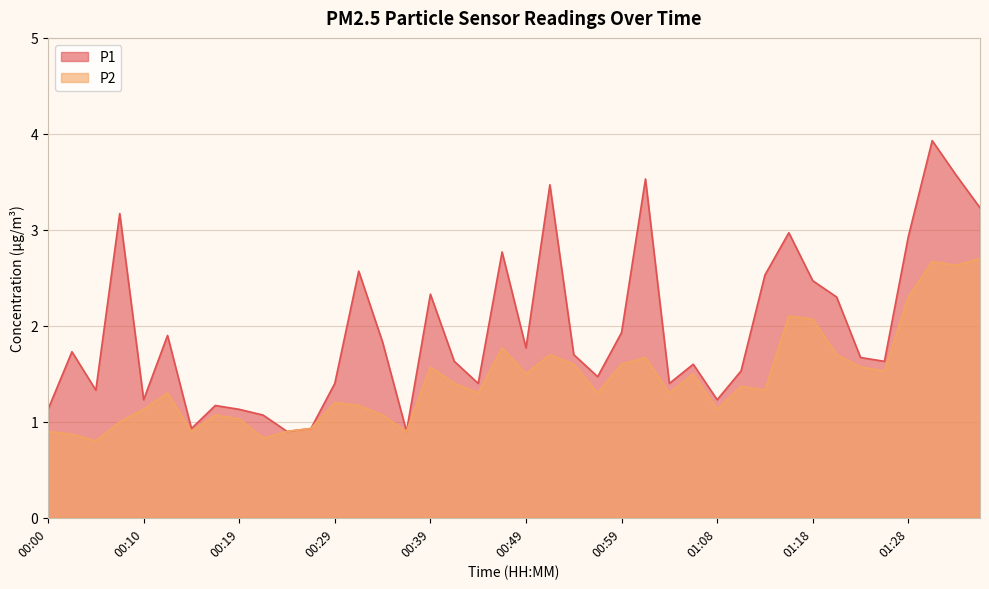

At which category does the chart reach its minimum across all series?

00:05